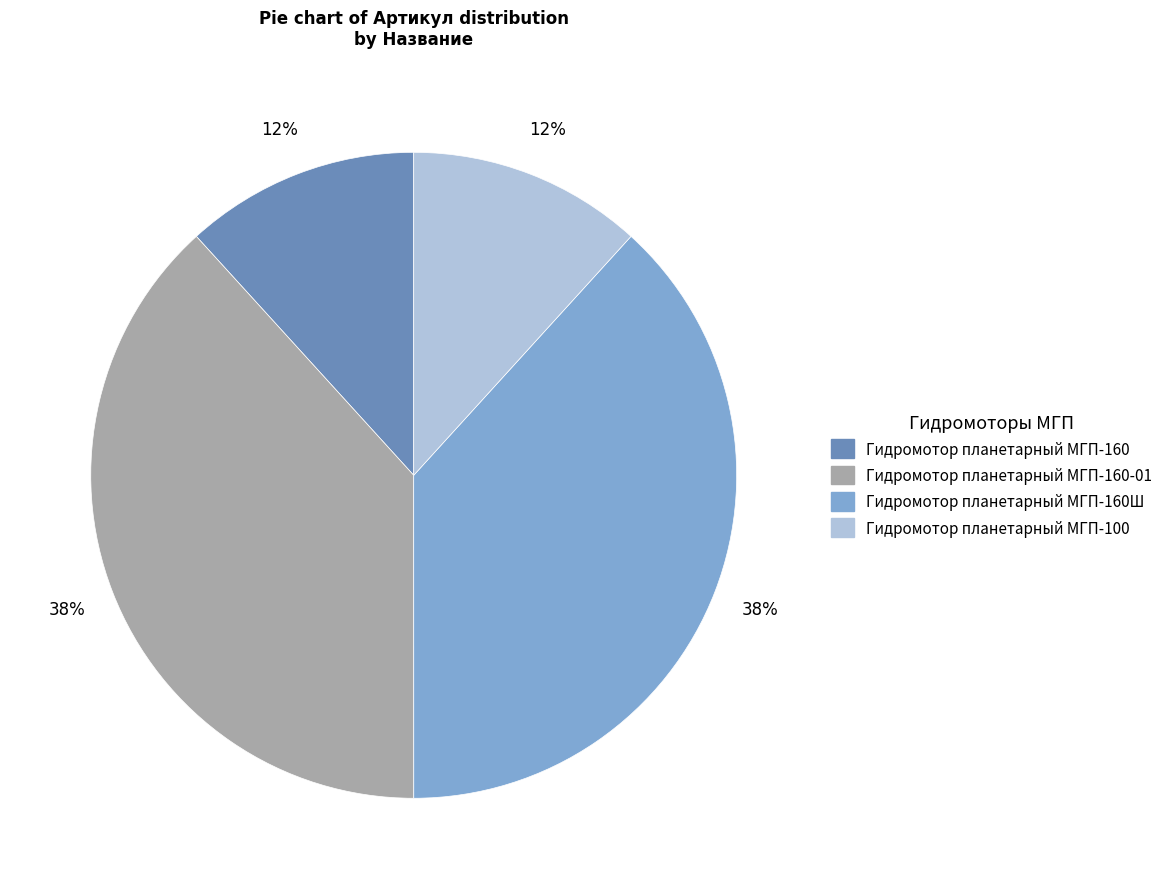

Count the number of slices in the pie.

4